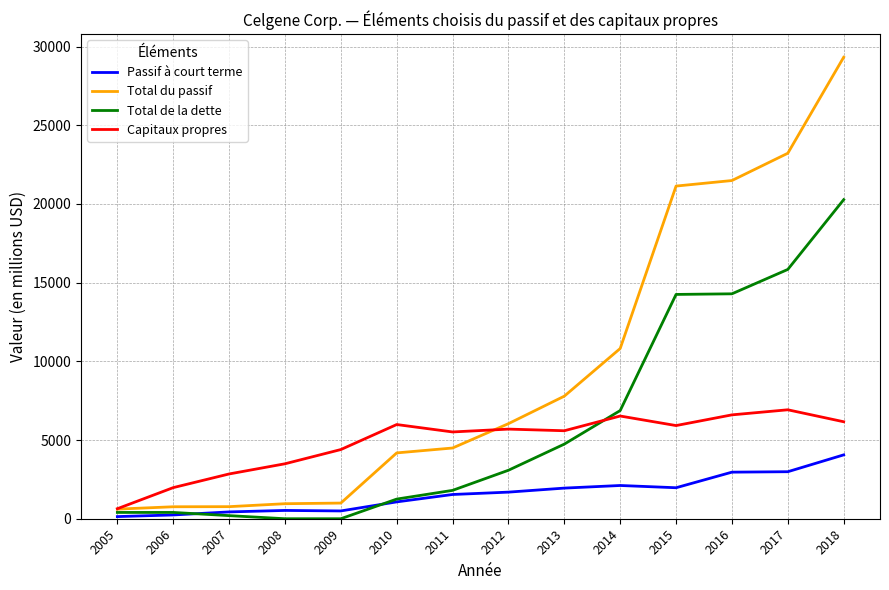

True or false: Total de la dette has a value of 0 at 2008.

True